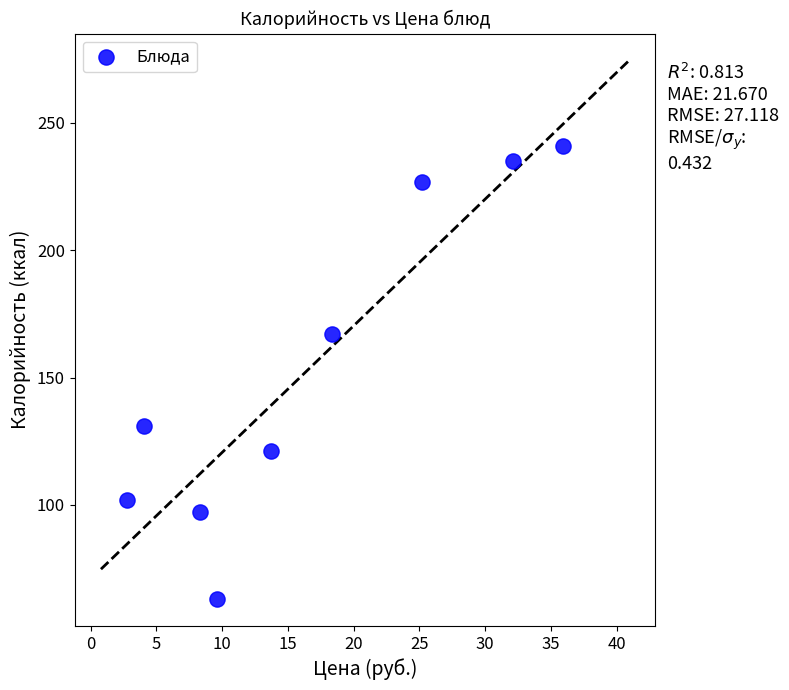

What is the average Y value?

153.8